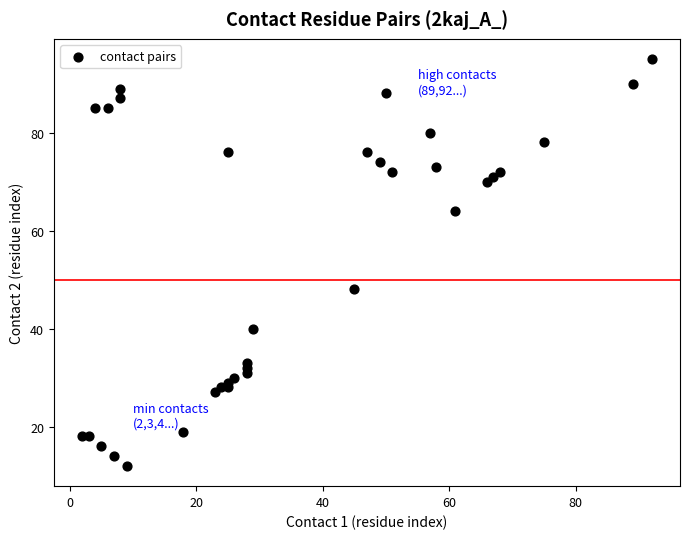

What Y value in the scatter plot is closest to 53?

48